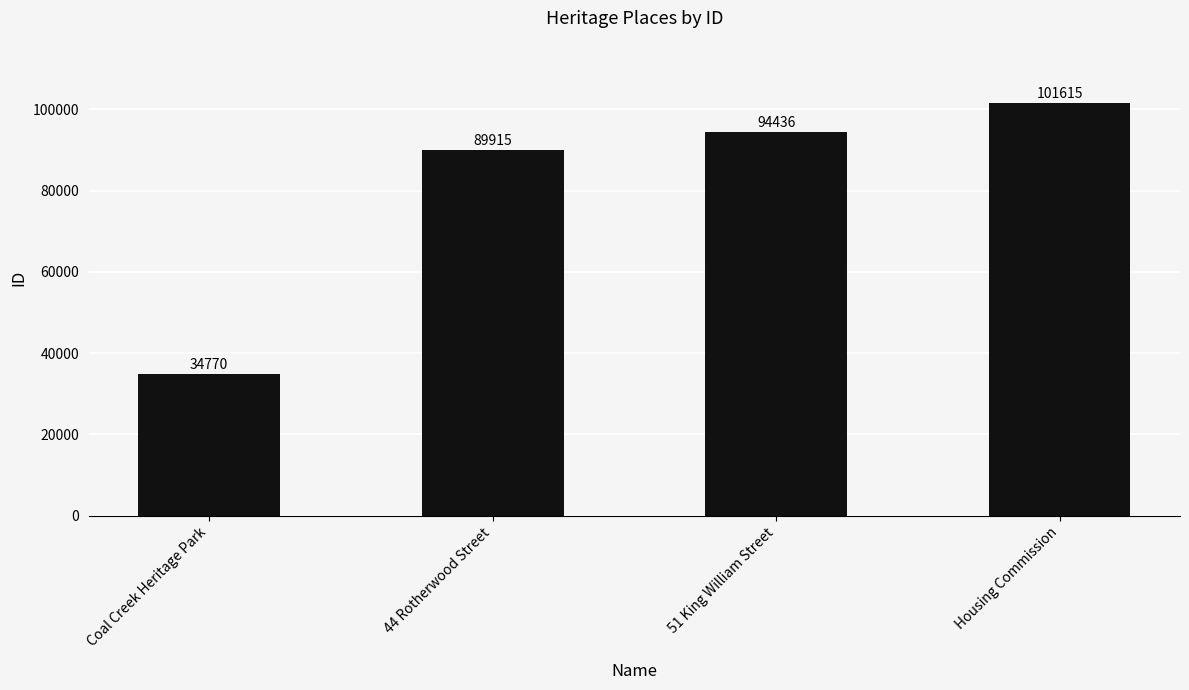

Reading left to right, extract all data points from this chart.

34770	89915	94436	101615